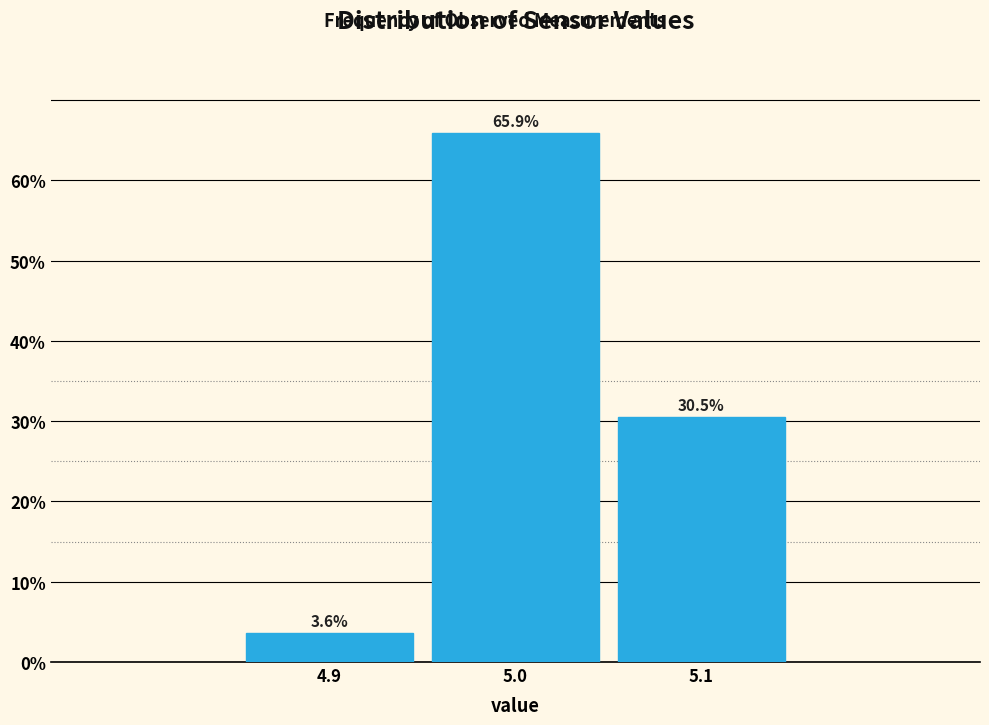

Reading left to right, list every bar in this chart as the range it spans on the x-axis followed by its height.

4.85 to 4.95: 3.6
4.95 to 5.05: 65.9
5.05 to 5.15: 30.5